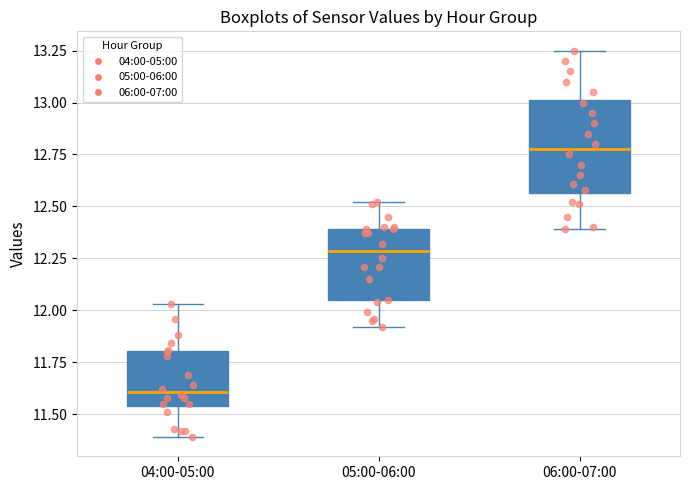

Which box is the tallest, from its lower edge to its upper edge?

06:00-07:00